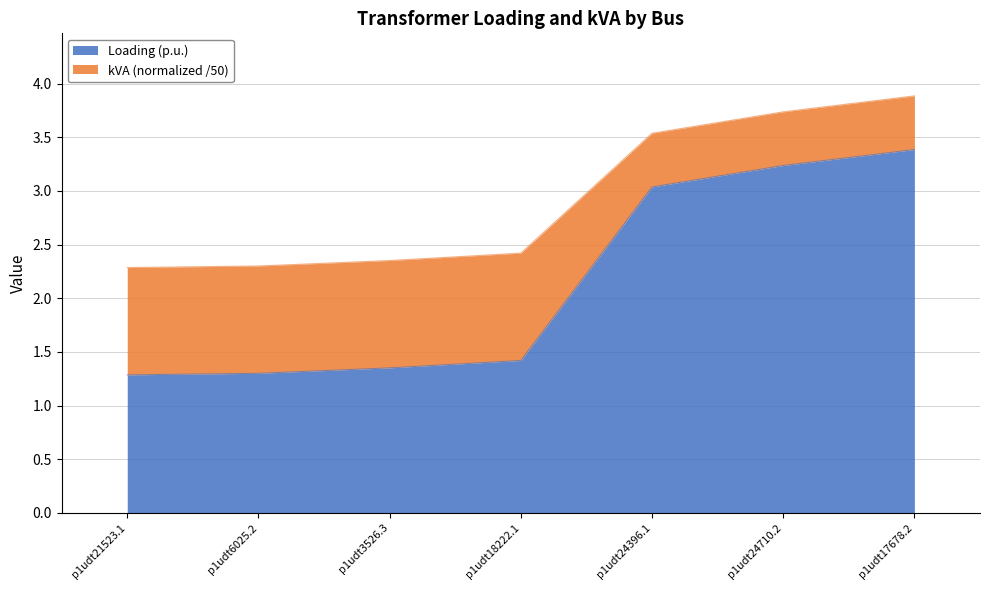

Is it true that kVA equals 2.4 at p1udt18222.1?

True